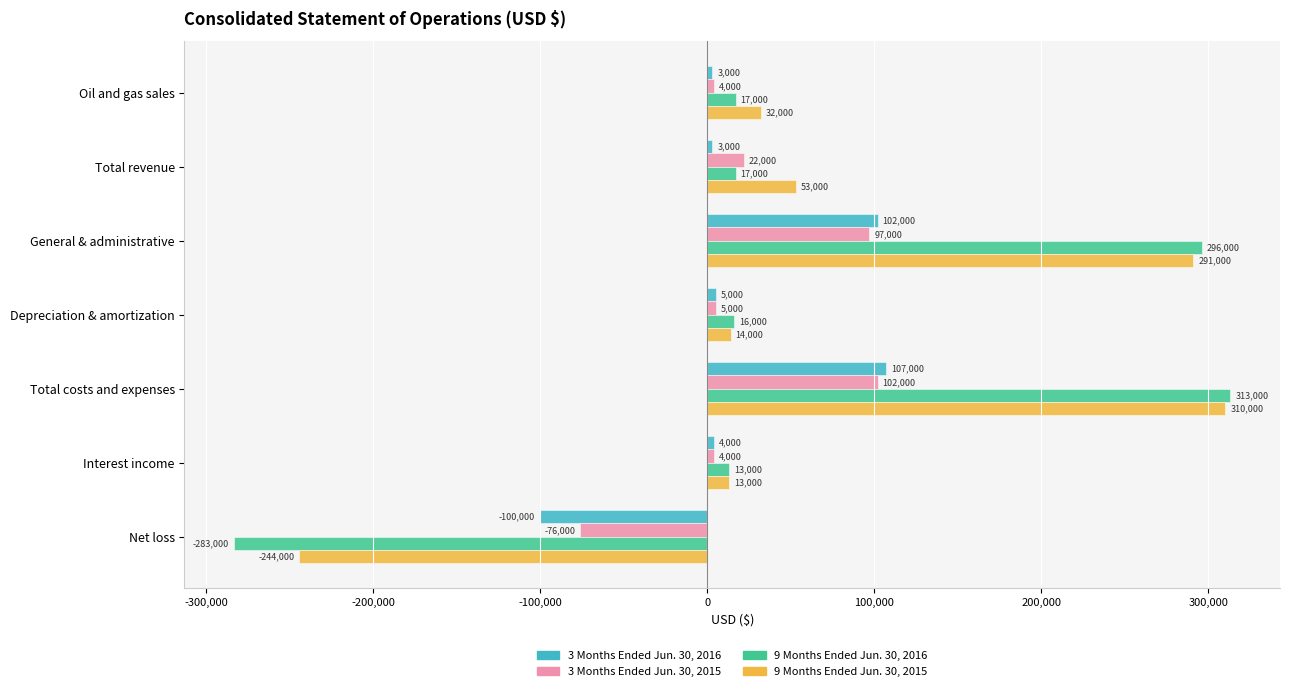

What are all the series names shown in the legend?

3 Months Ended Jun. 30, 2016, 3 Months Ended Jun. 30, 2015, 9 Months Ended Jun. 30, 2016, 9 Months Ended Jun. 30, 2015